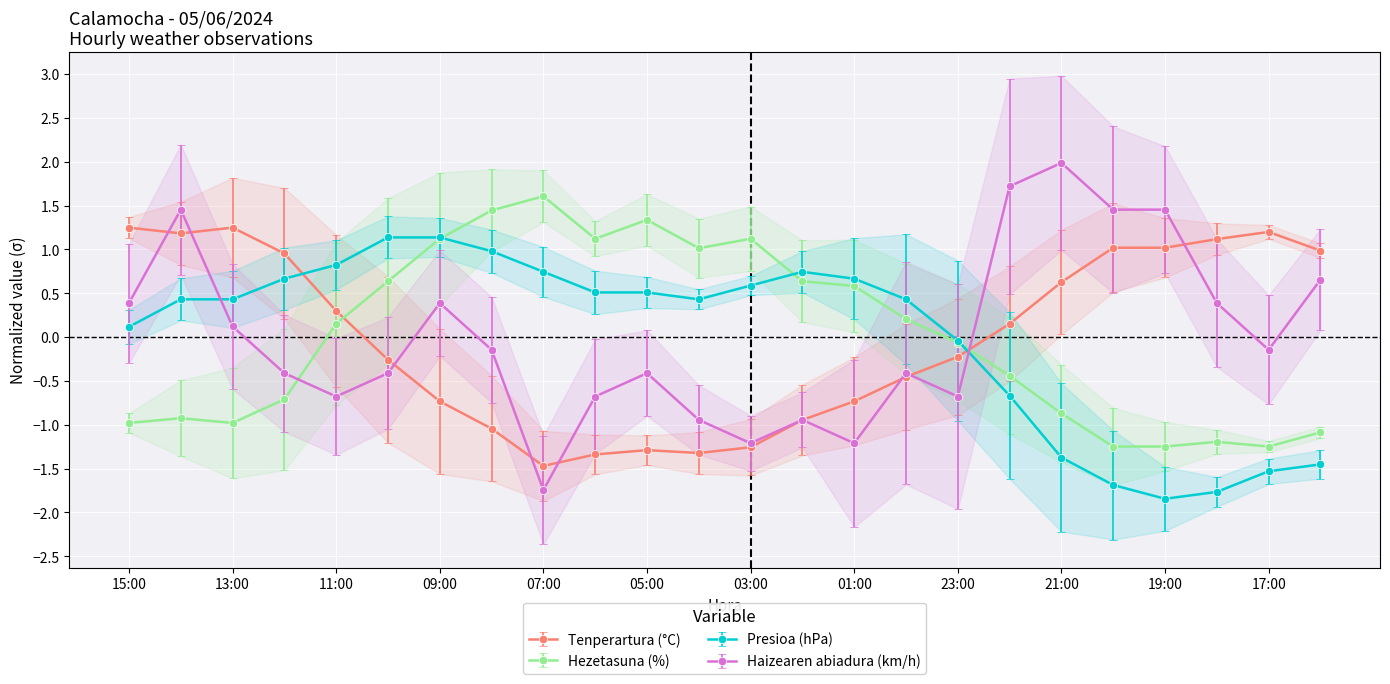

Is it true that Haizearen abiadura (km/h) equals -0.7 at 05:00?

False